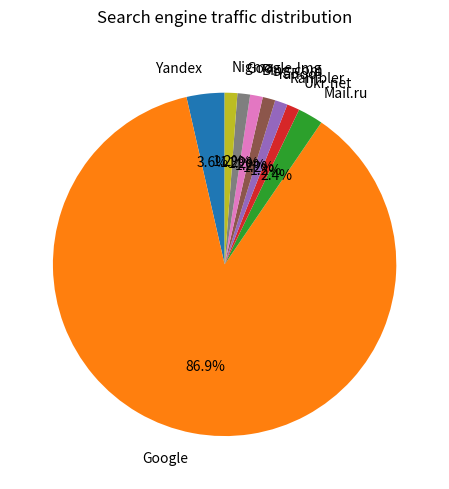

How much of the chart is everything except Mail.ru?

97.6%